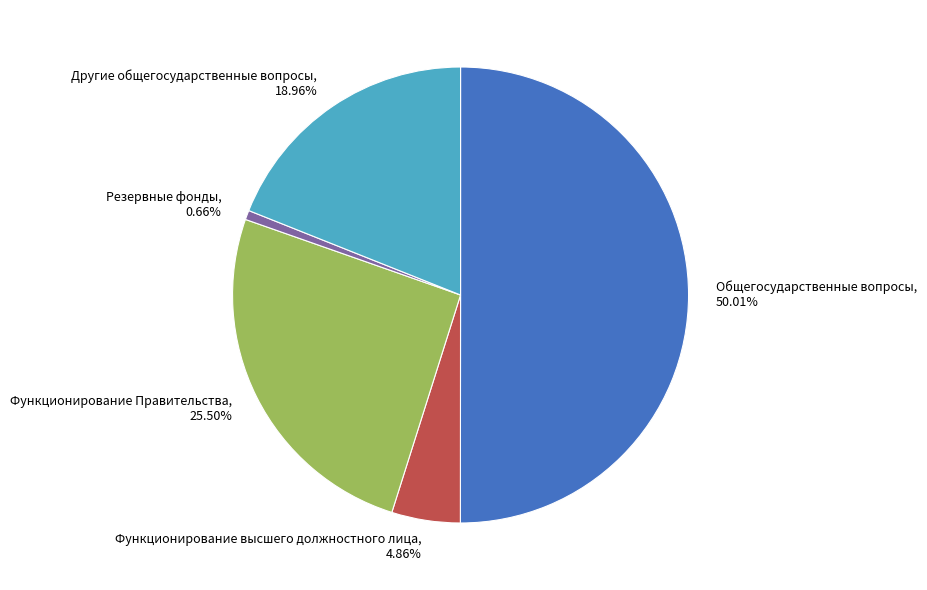

Which category has the smallest portion of the pie?

Резервные фонды